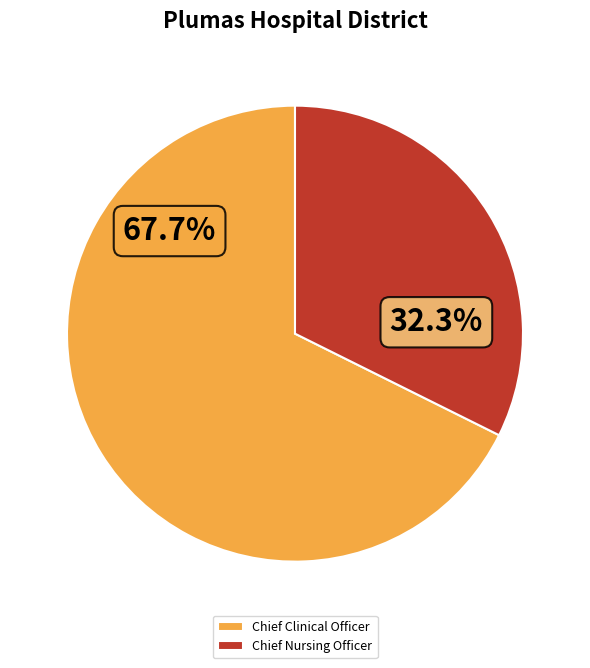

Which slice represents more than half of the pie?

Chief Clinical Officer